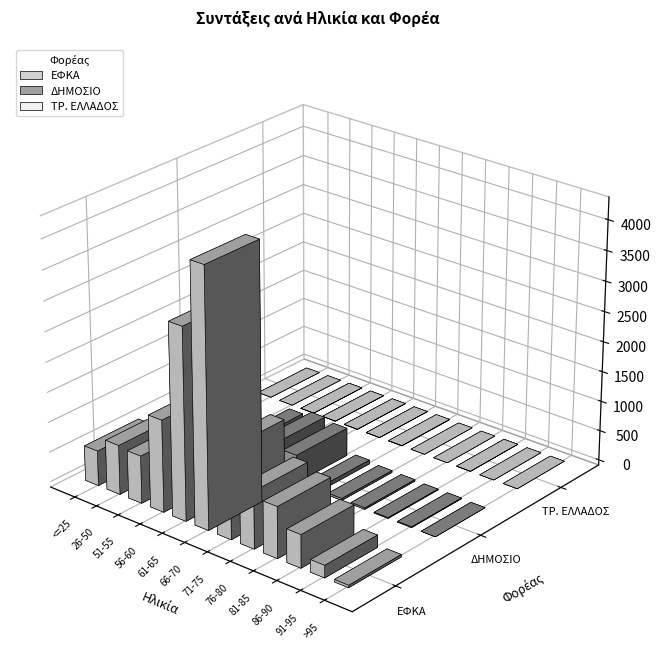

What is the difference between the second highest and second lowest values in the ΕΦΚΑ series?

2976